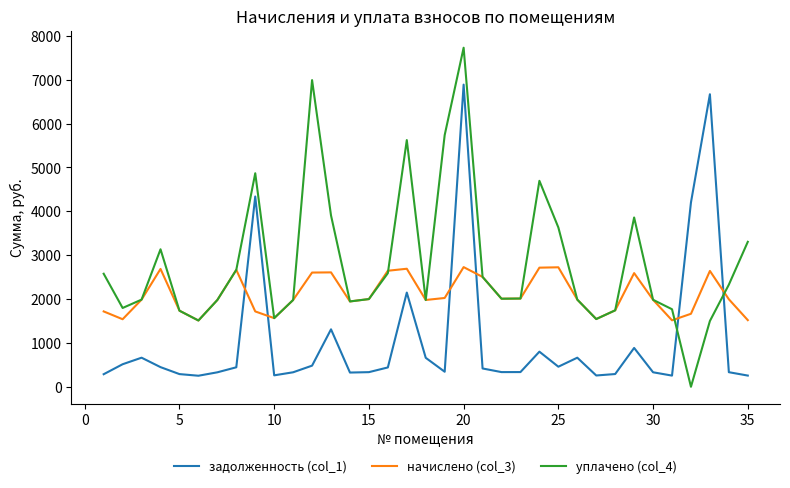

Rank the series by their maximum value, from lowest to highest.

начислено (col_3), задолженность (col_1), уплачено (col_4)